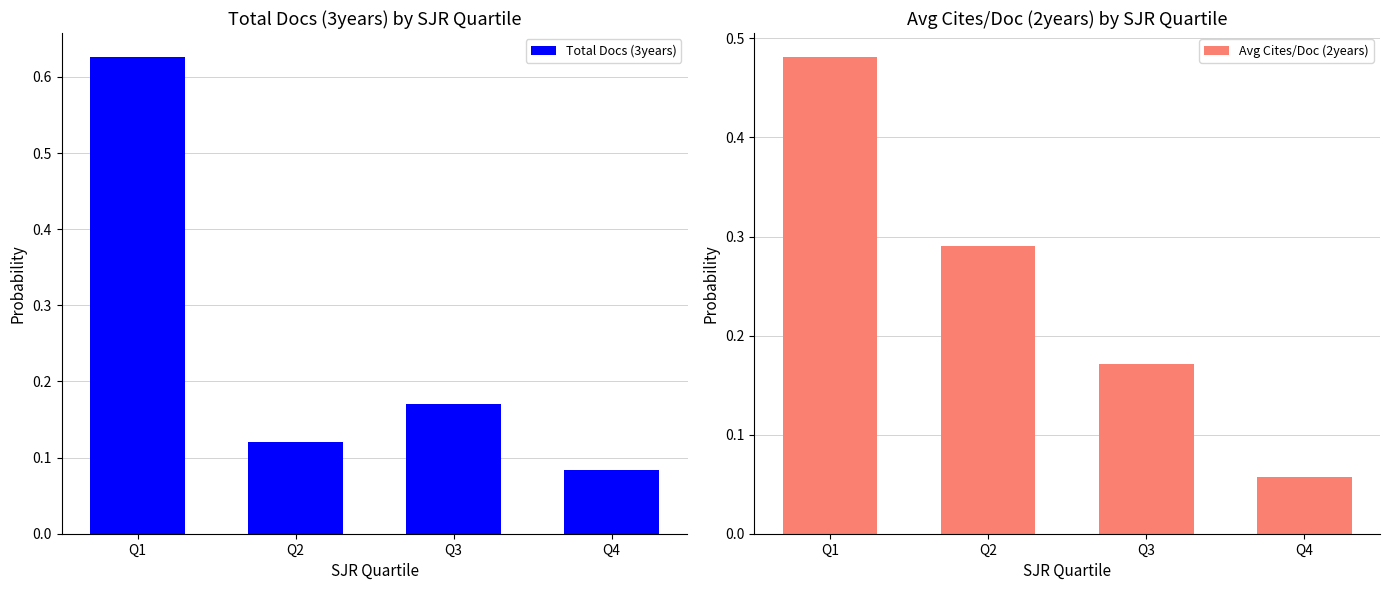

Count the number of data series in this chart.

2